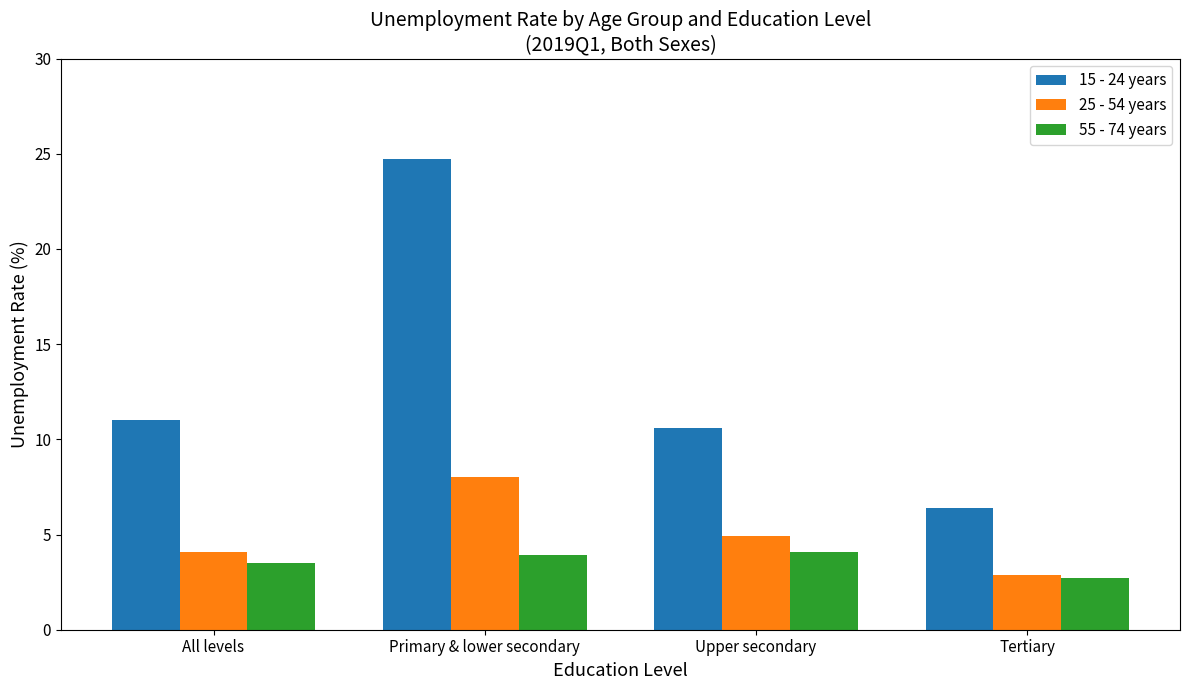

What are all the series names shown in the legend?

15 - 24 years, 25 - 54 years, 55 - 74 years